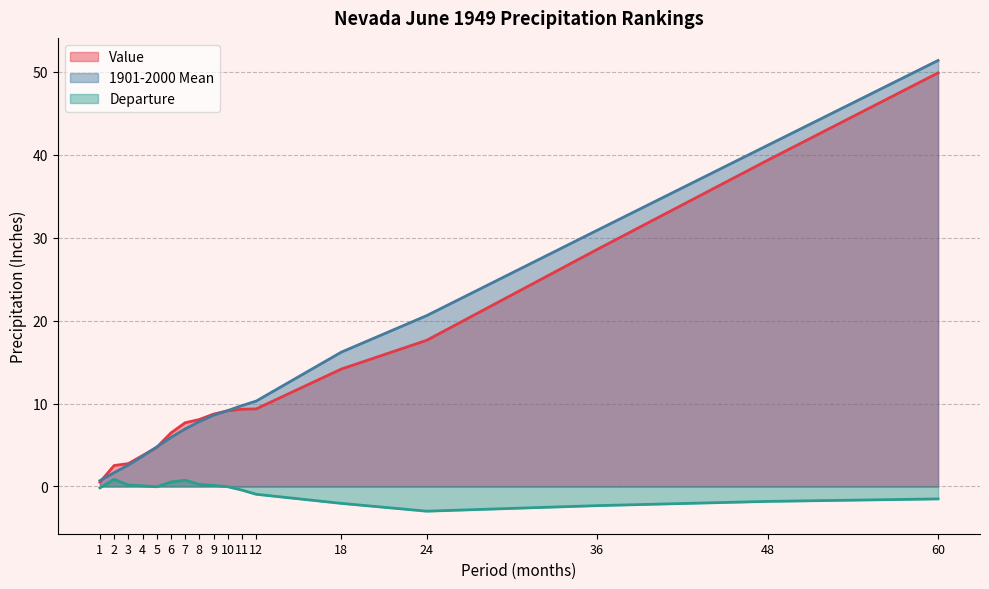

What is the lowest value of the 1901-2000 Mean series?

0.7